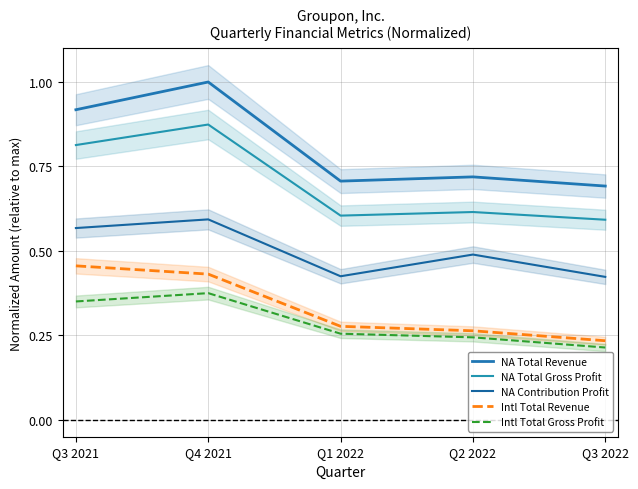

What are all the series names shown in the legend?

NA Total Revenue, NA Total Gross Profit, NA Contribution Profit, Intl Total Revenue, Intl Total Gross Profit